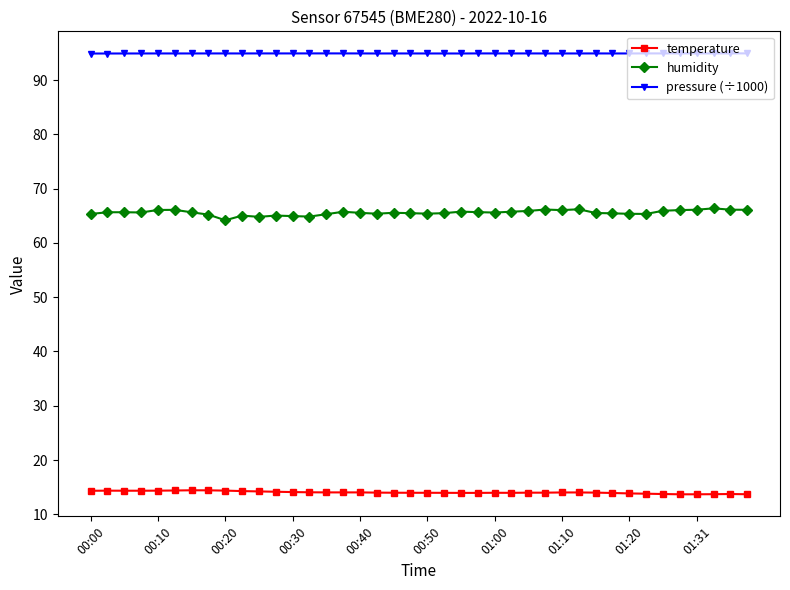

Rank the series by their average value, from highest to lowest.

pressure (÷1000), humidity, temperature